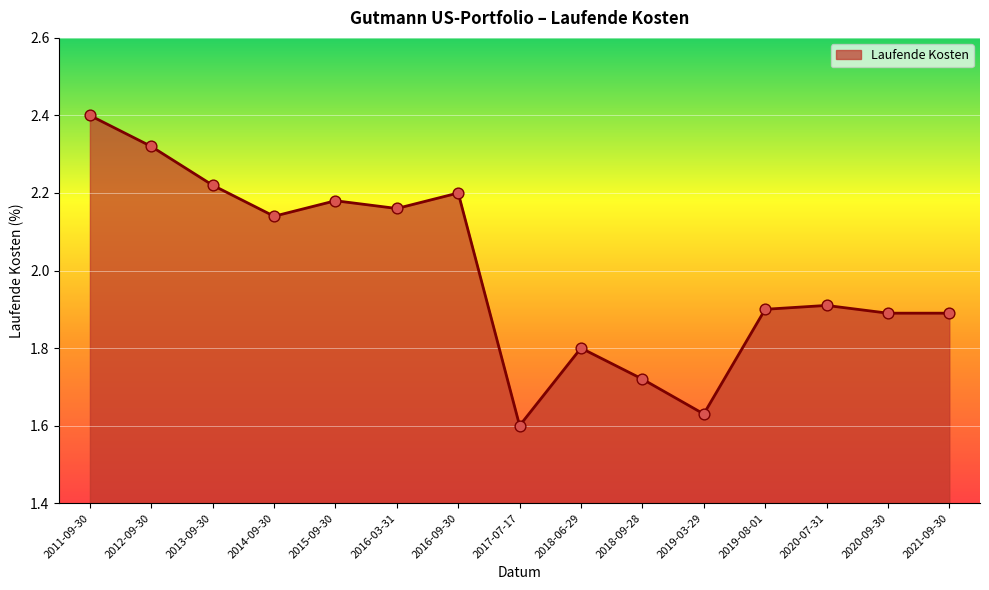

What is the change in value from 2014-09-30 to 2019-03-29?

-0.5